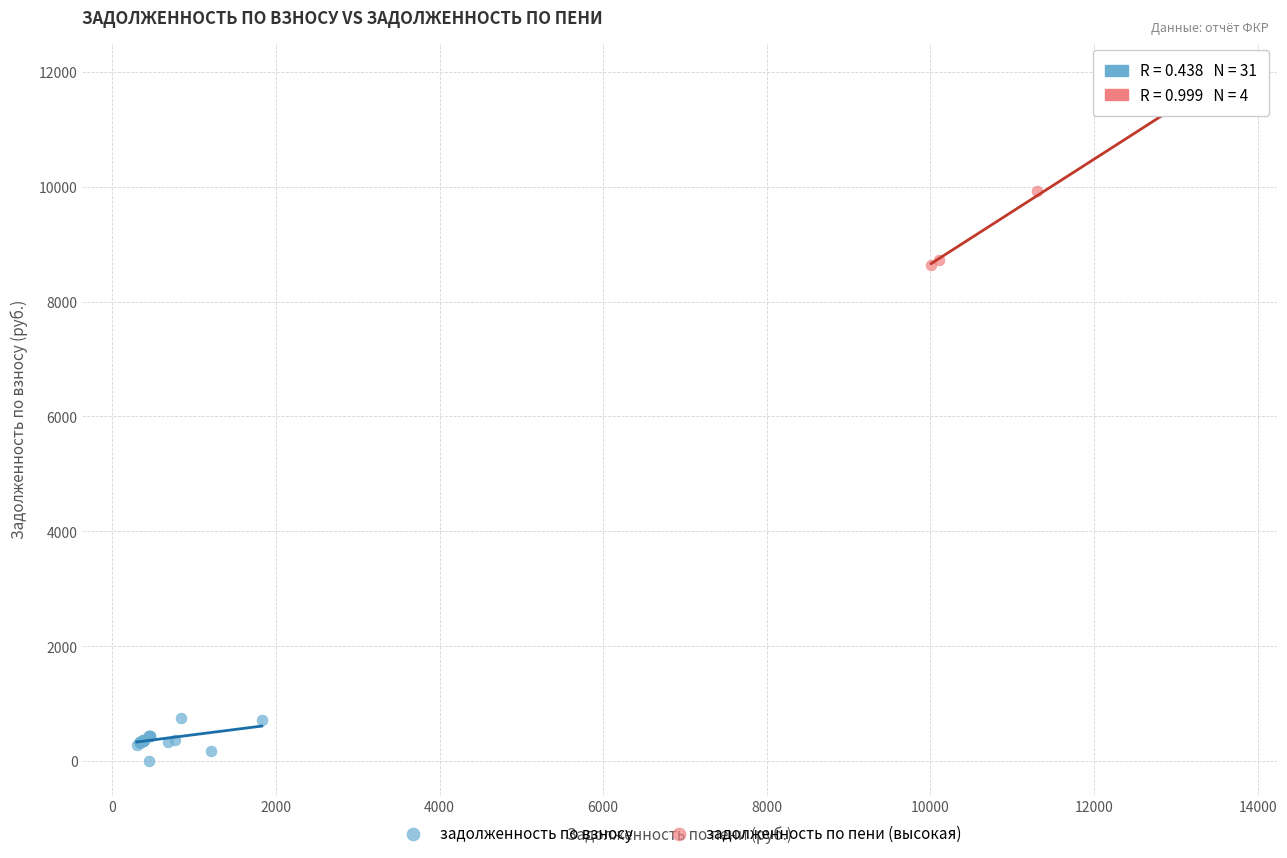

Which series contains the lowest Y value?

задолженность по взносу